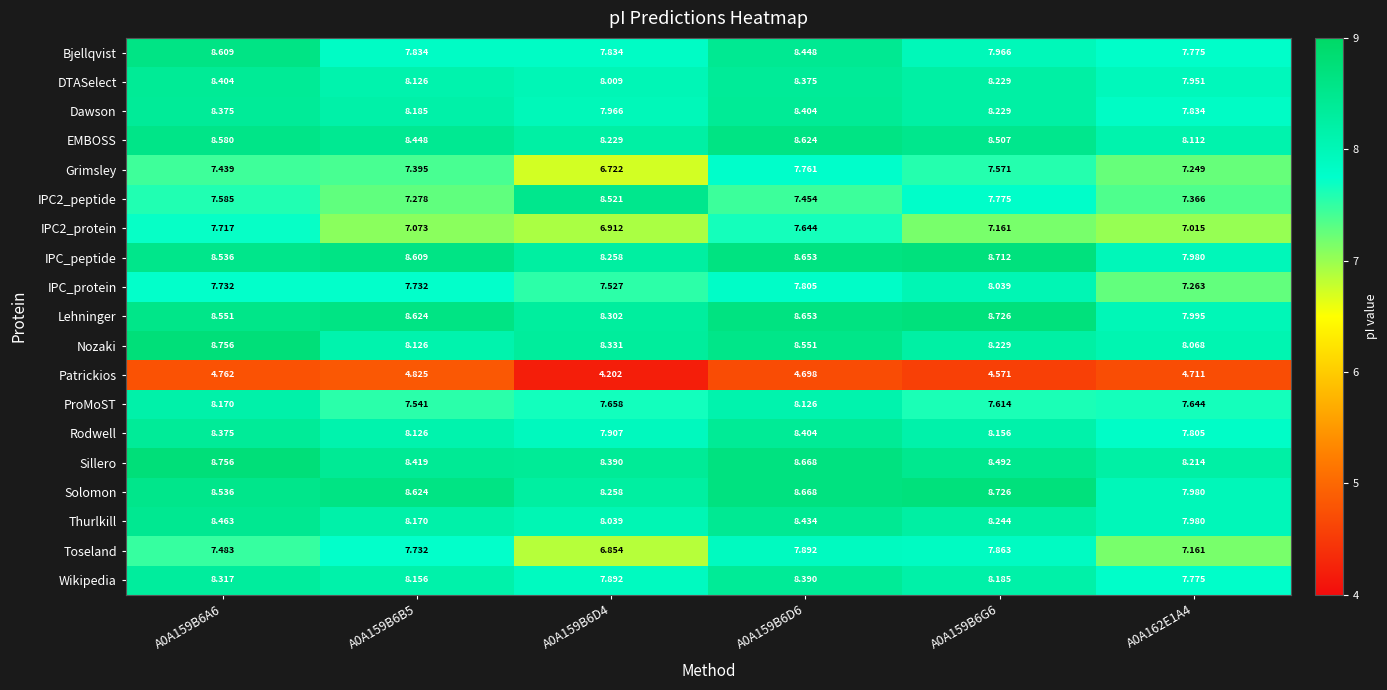

Which series changed the most between A0A159B6A6 and A0A162E1A4?

Bjellqvist